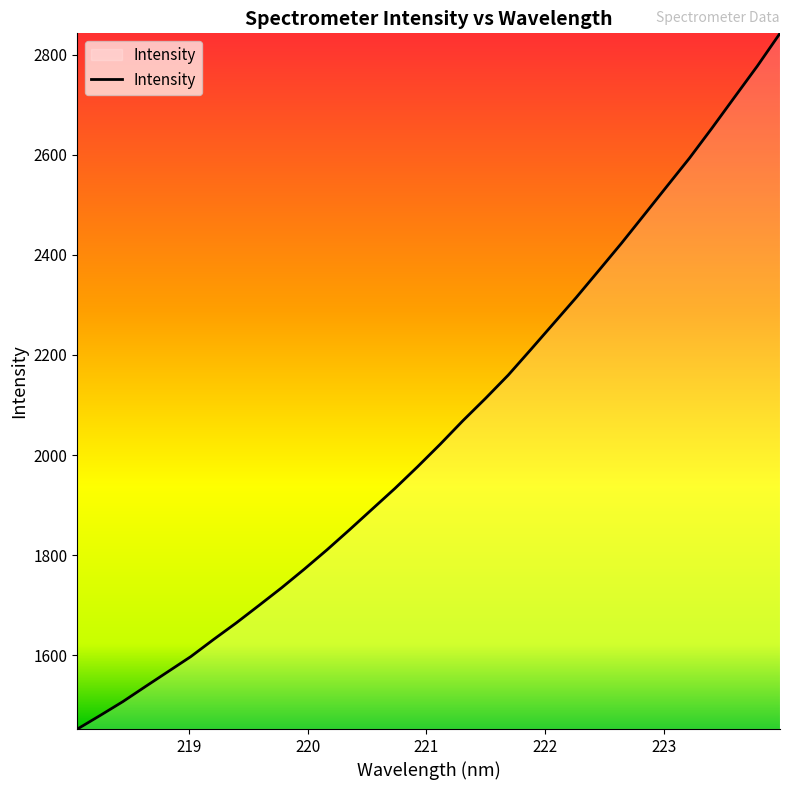

Reading right to left, list all the values displayed in this chart.

2842.8	2777.5	2715.7	2653.7	2593.3	2536.8	2480.0	2423.4	2368.9	2314.9	2262.9	2211.1	2159.8	2113.4	2068.7	2021.8	1976.8	1933.3	1892.2	1850.9	1810.5	1772.0	1734.7	1699.4	1664.5	1631.4	1597.3	1567.4	1537.5	1507.2	1479.6	1452.6